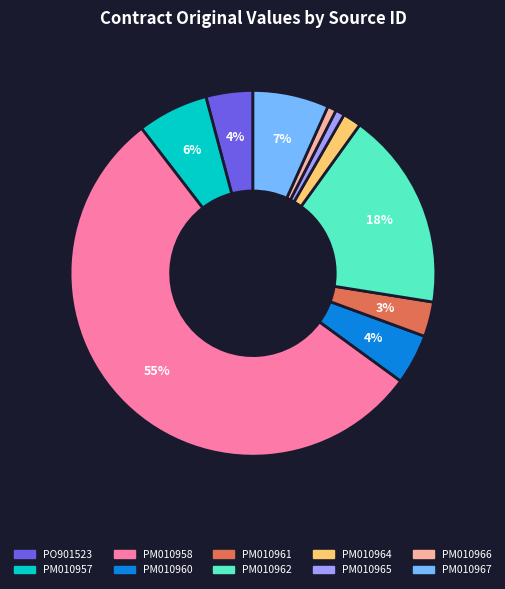

What is the ratio of the value at PM010964 to the value at PM010957?

0.3